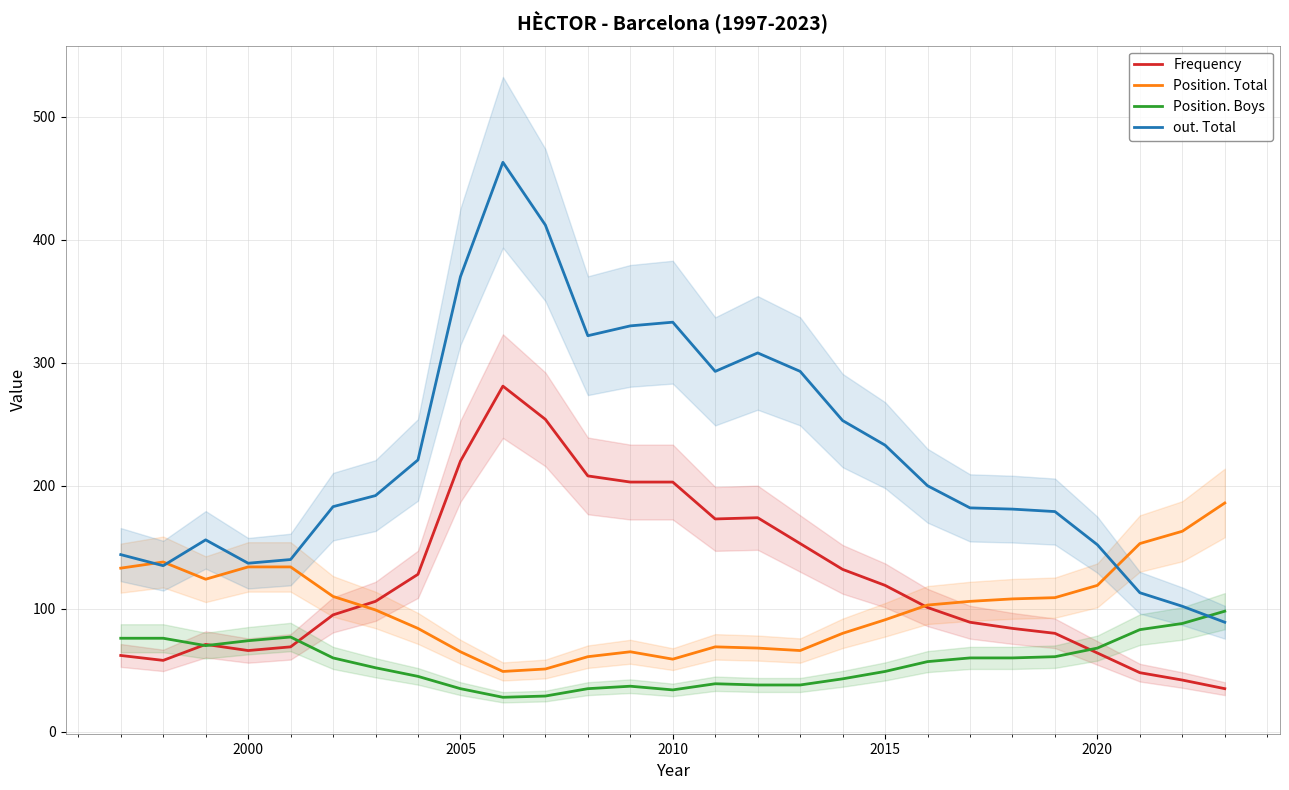

What is the maximum value for Position. Total?

186